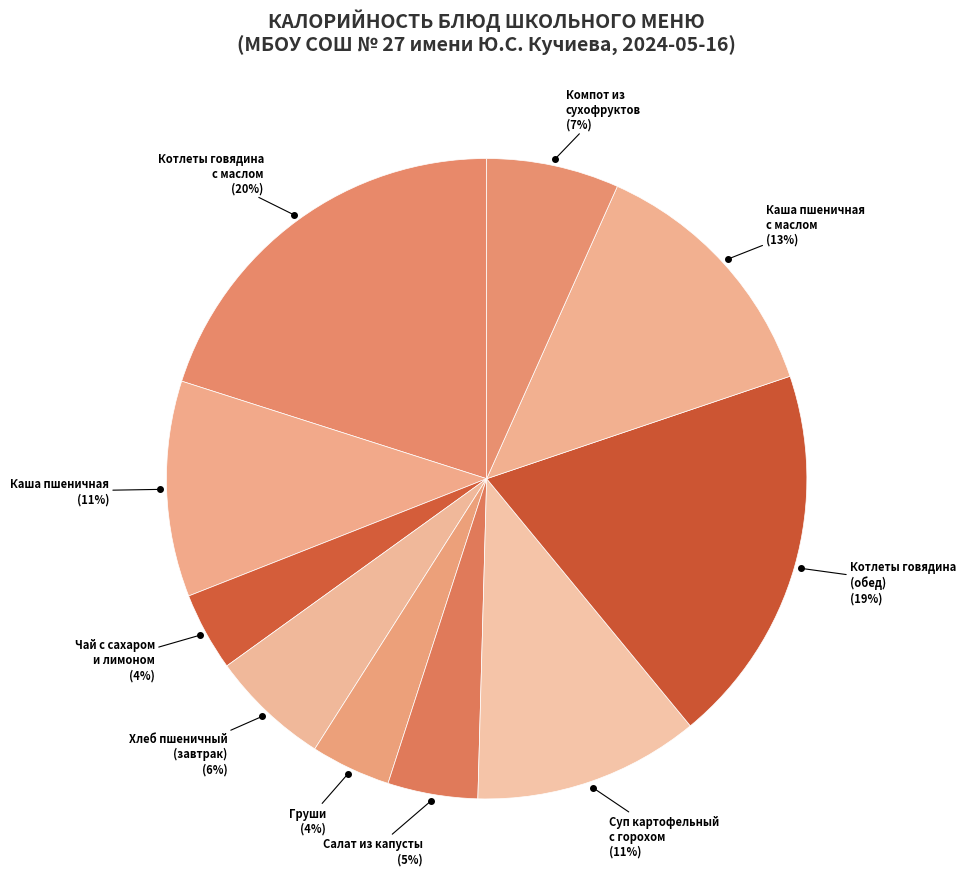

Which category has the smallest portion of the pie?

Чай с сахаром и лимоном